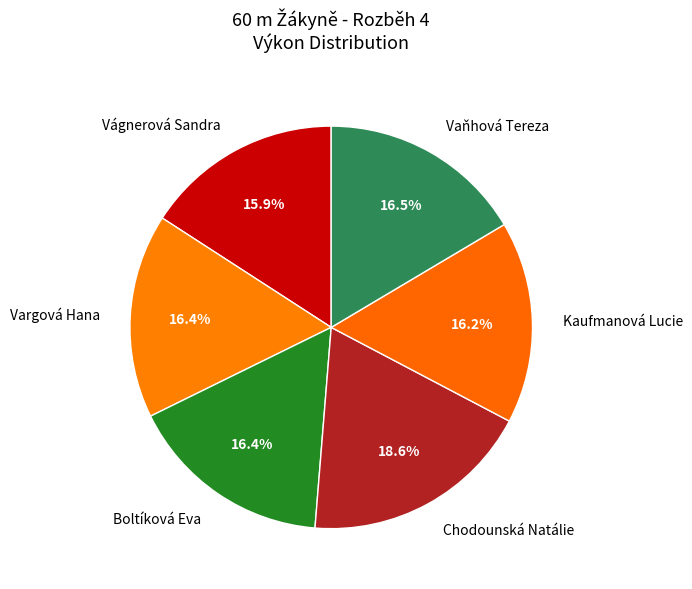

How many slices are in this pie chart?

6